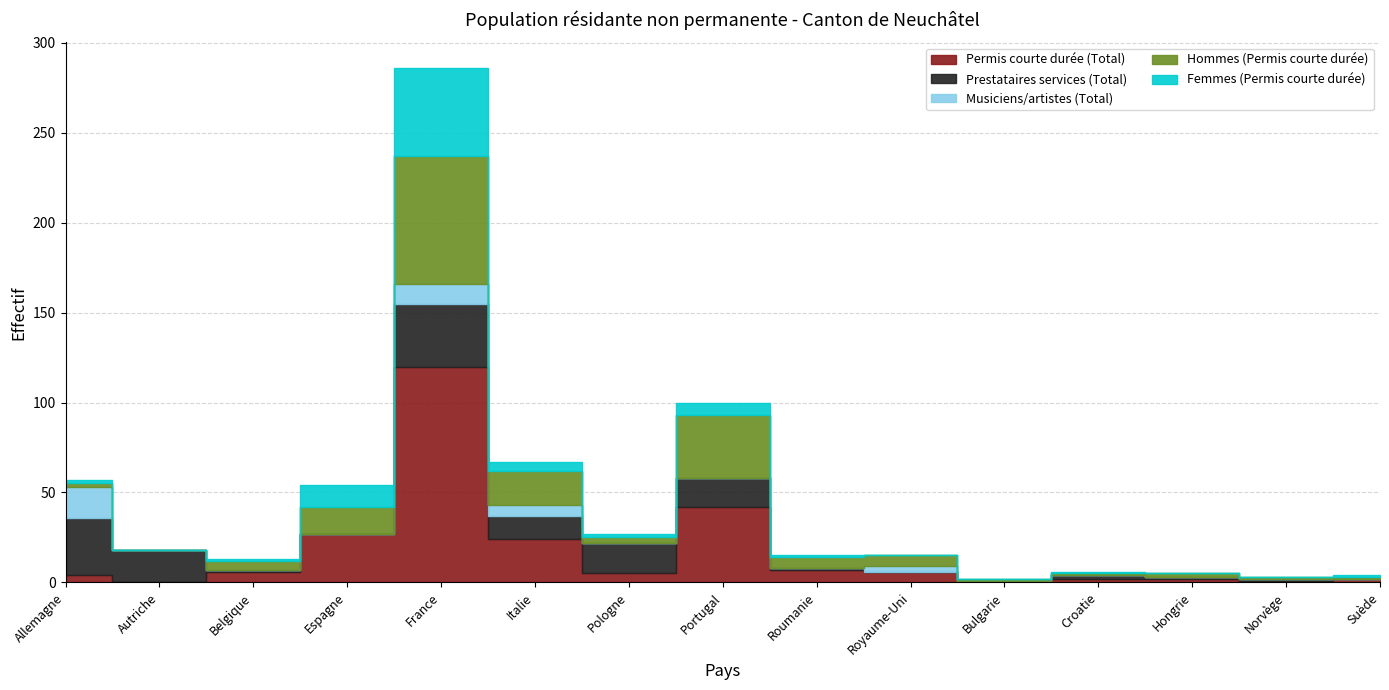

The Hommes (Permis courte durée) series shows 5 at Belgique. True or false?

True